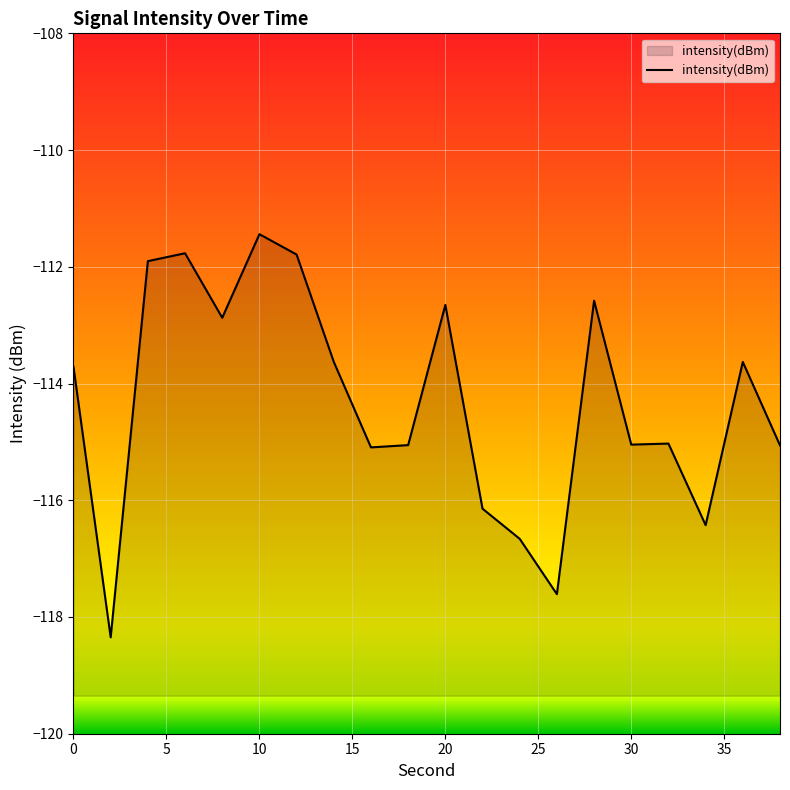

Reading right to left, transcribe all the data shown in this chart.

38=-115.1	36=-113.6	34=-116.4	32=-115.0	30=-115.0	28=-112.6	26=-117.6	24=-116.7	22=-116.1	20=-112.7	18=-115.1	16=-115.1	14=-113.6	12=-111.8	10=-111.4	8=-112.9	6=-111.8	4=-111.9	2=-118.3	0=-113.7